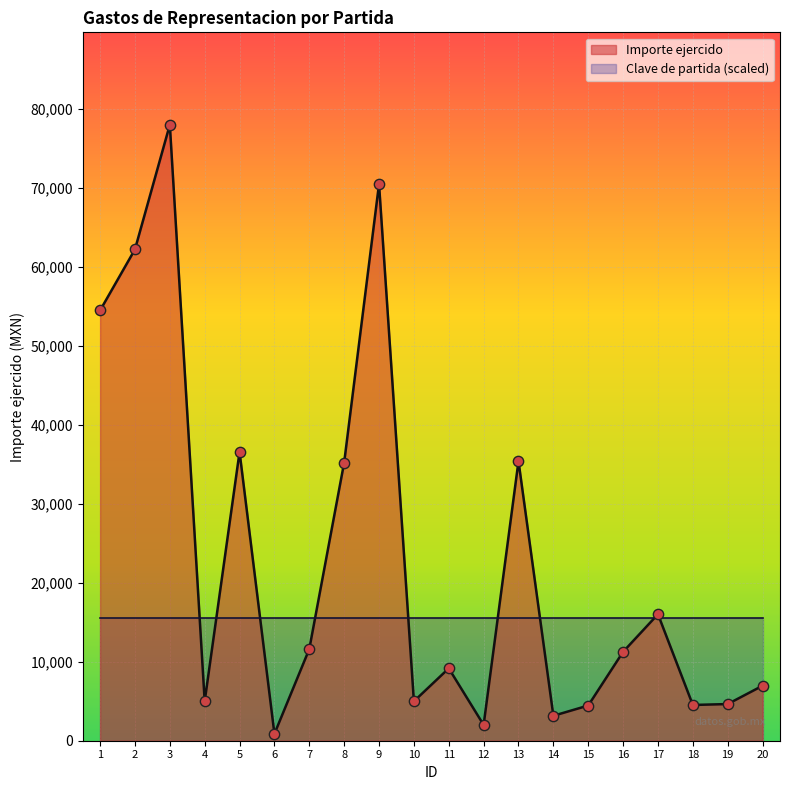

Which has a higher value, 5 or 11?

5